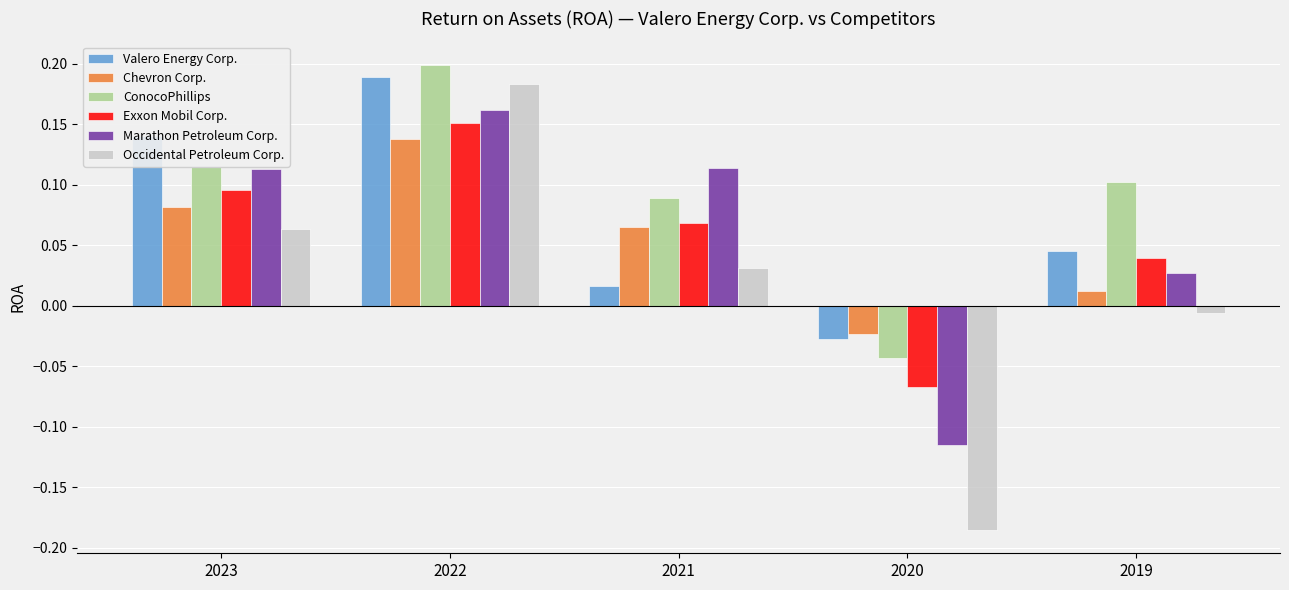

What is the sum of all Chevron Corp. values?

0.3